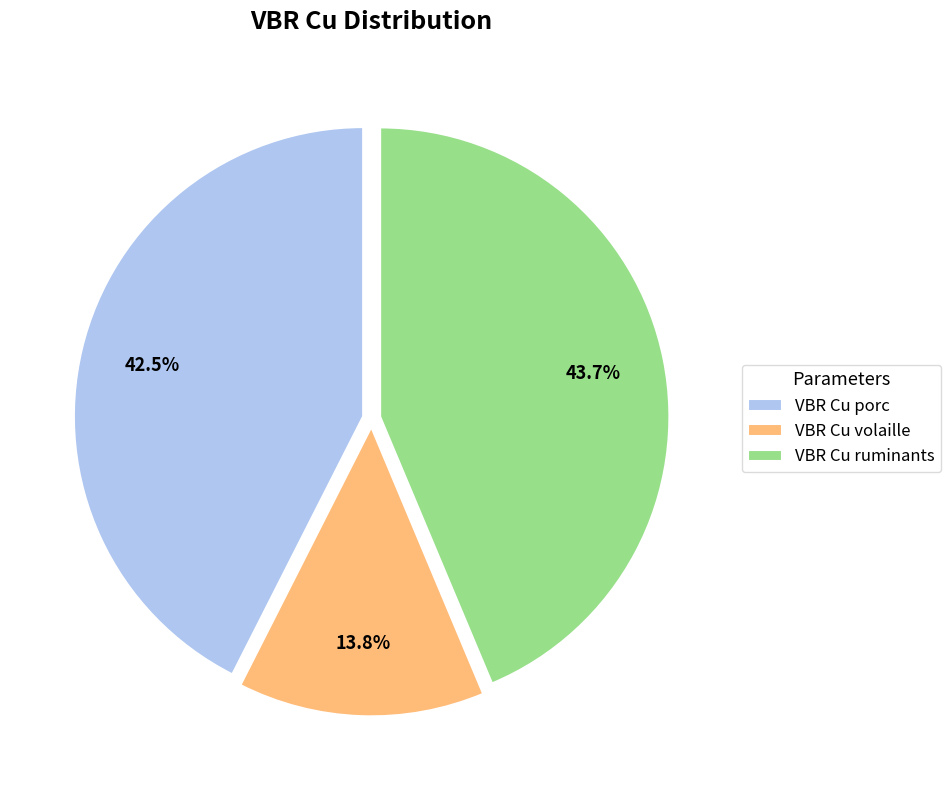

The VBR Cu volaille slice represents 1% of the pie. True or false?

False